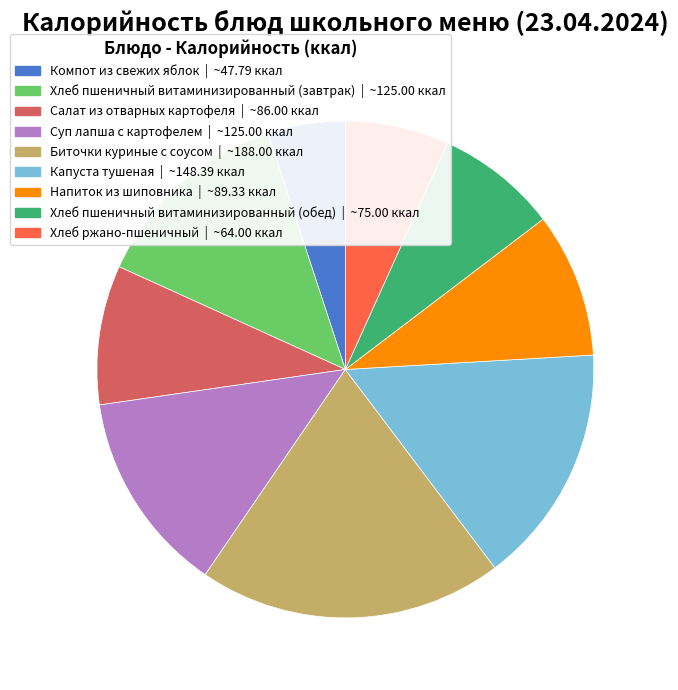

Which slice is the smallest?

Компот из свежих яблок